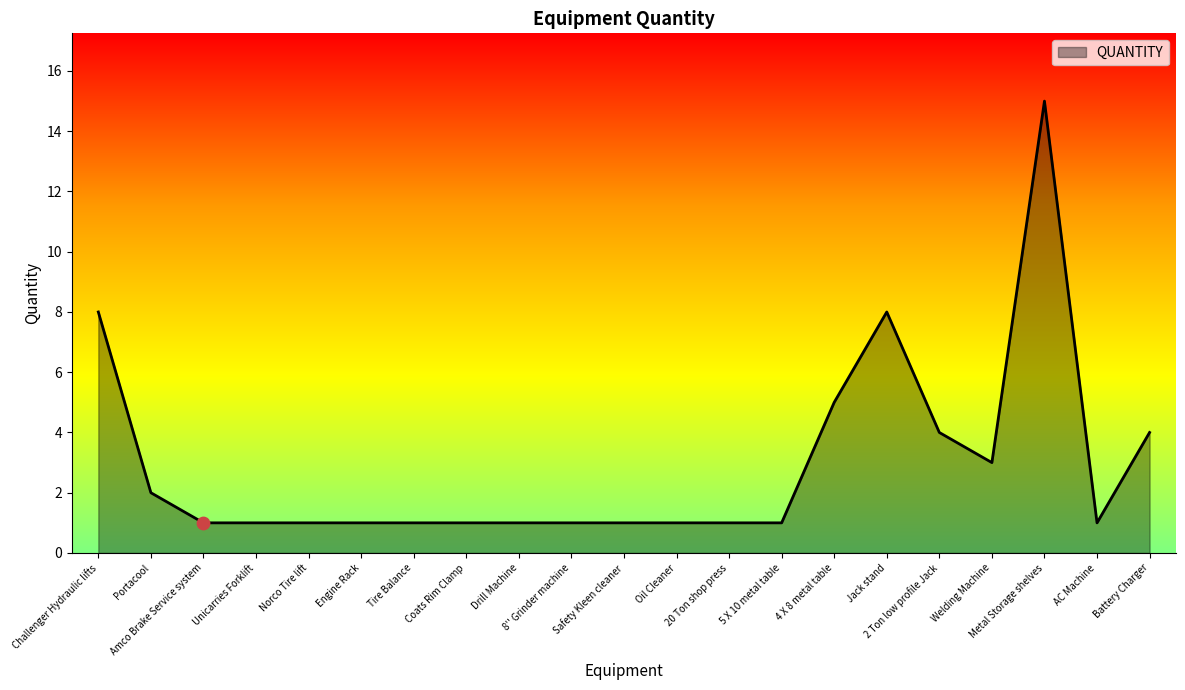

Approximately how many times larger is the value at Metal Storage shelves compared to Coats Rim Clamp?

15.0